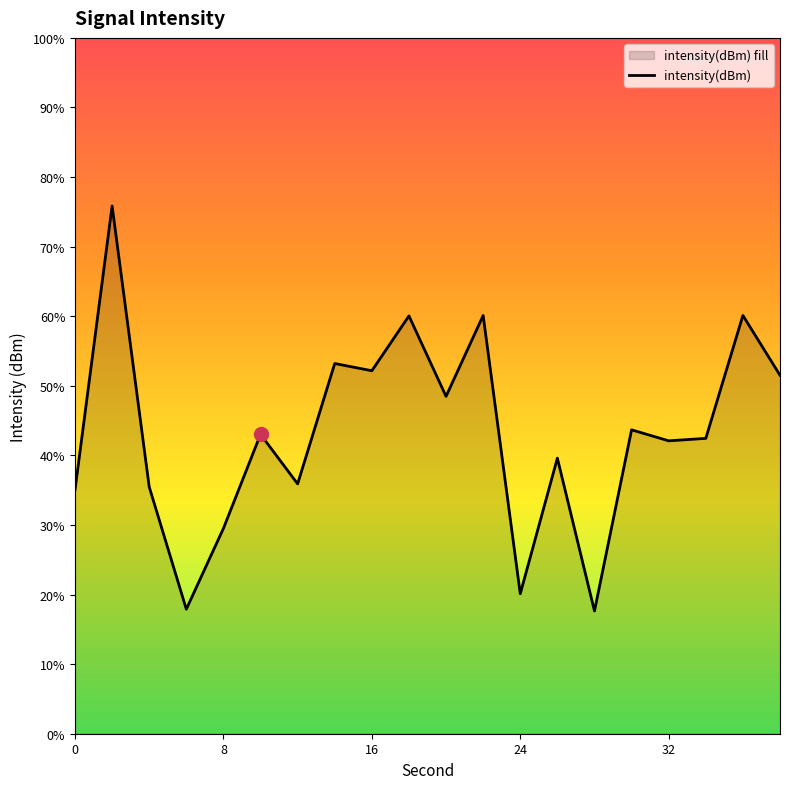

Does the chart have visible grid lines?

No